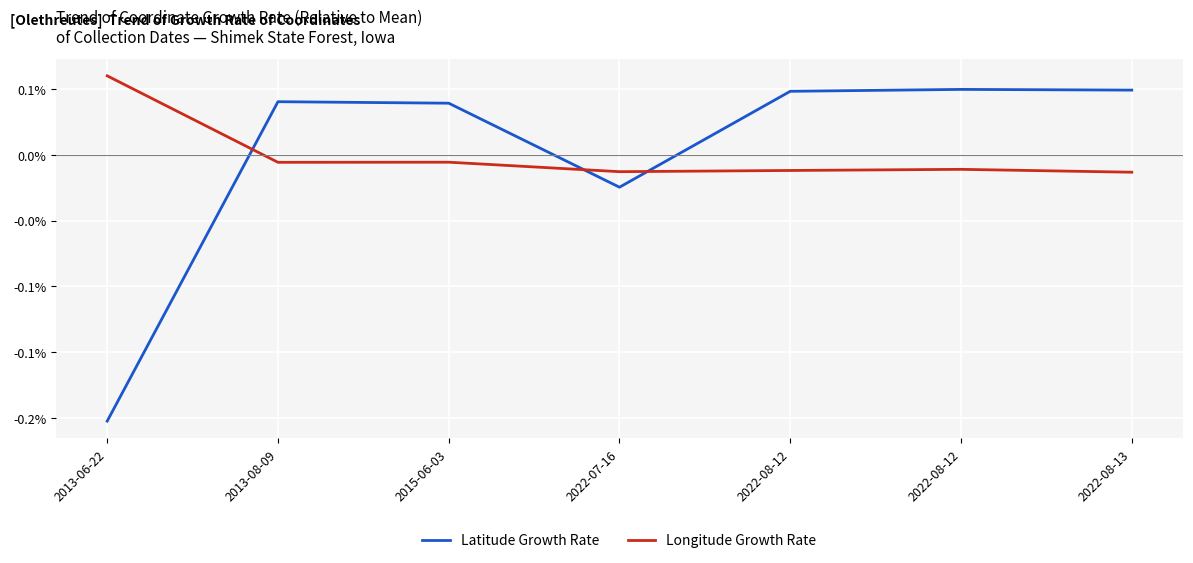

Does the chart have visible grid lines?

Yes